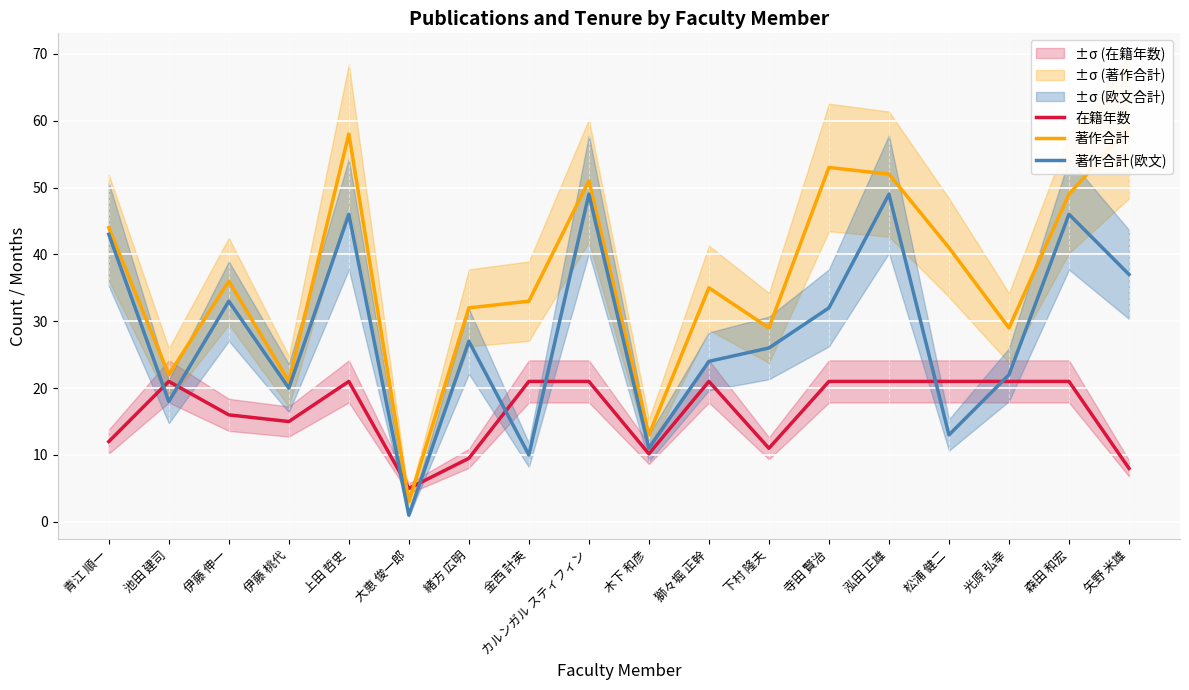

At which category is the sum across all series the highest?

上田 哲史